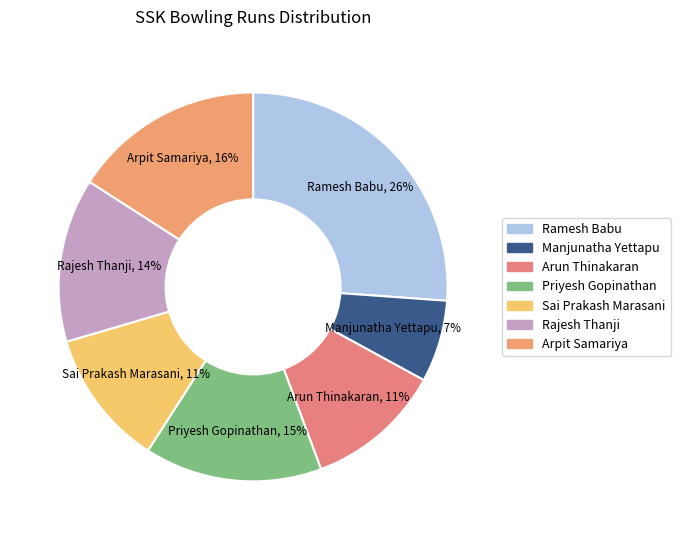

Between Priyesh Gopinathan and Arun Thinakaran, which is larger?

Priyesh Gopinathan